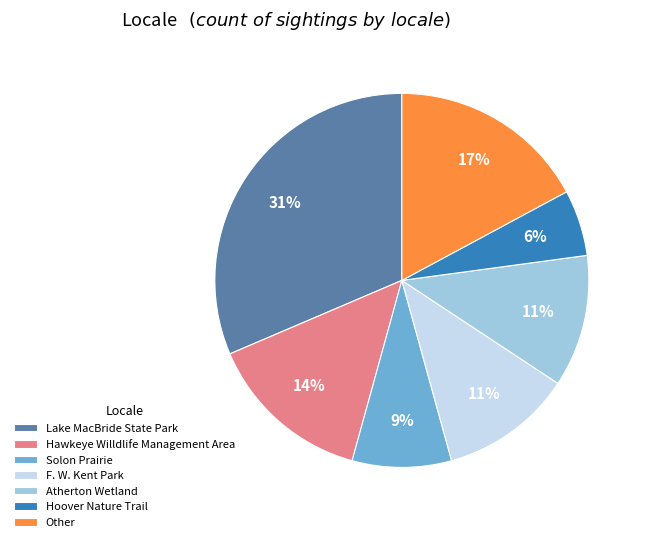

True or false: Other accounts for 17% of the total.

True